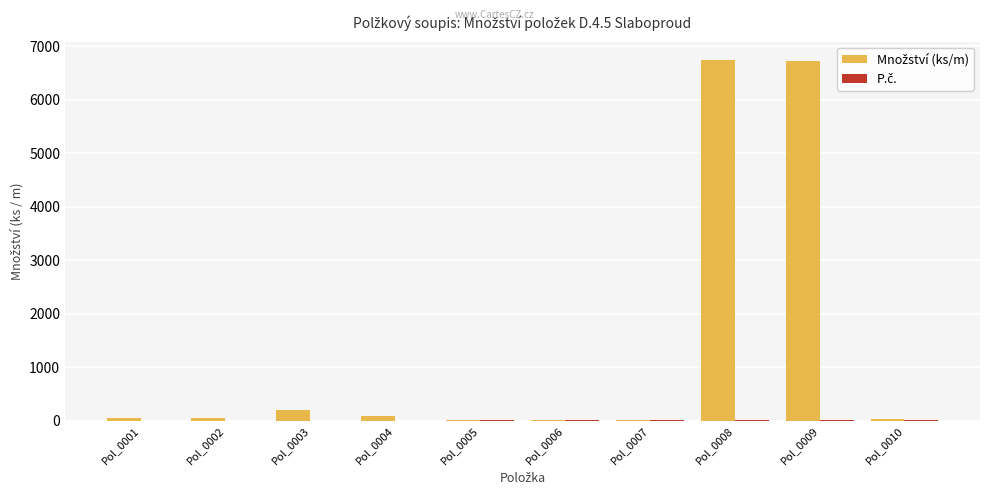

What is the maximum value shown in the chart?

6750